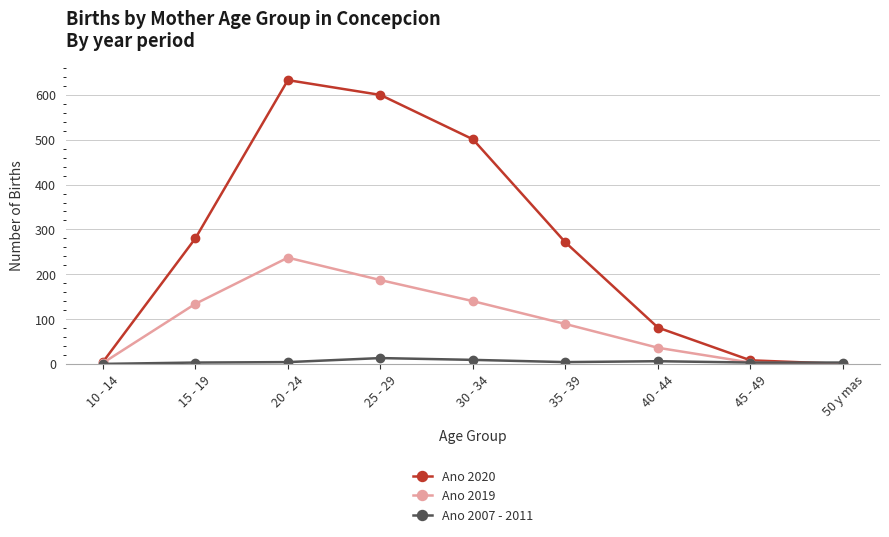

Which series has the largest total across all categories?

Ano 2020